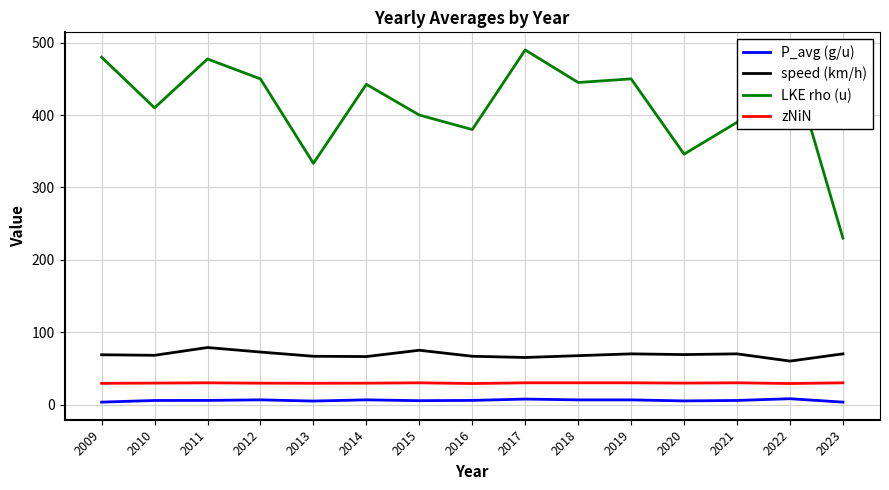

The zNiN series shows 10.4 at 2015. True or false?

False